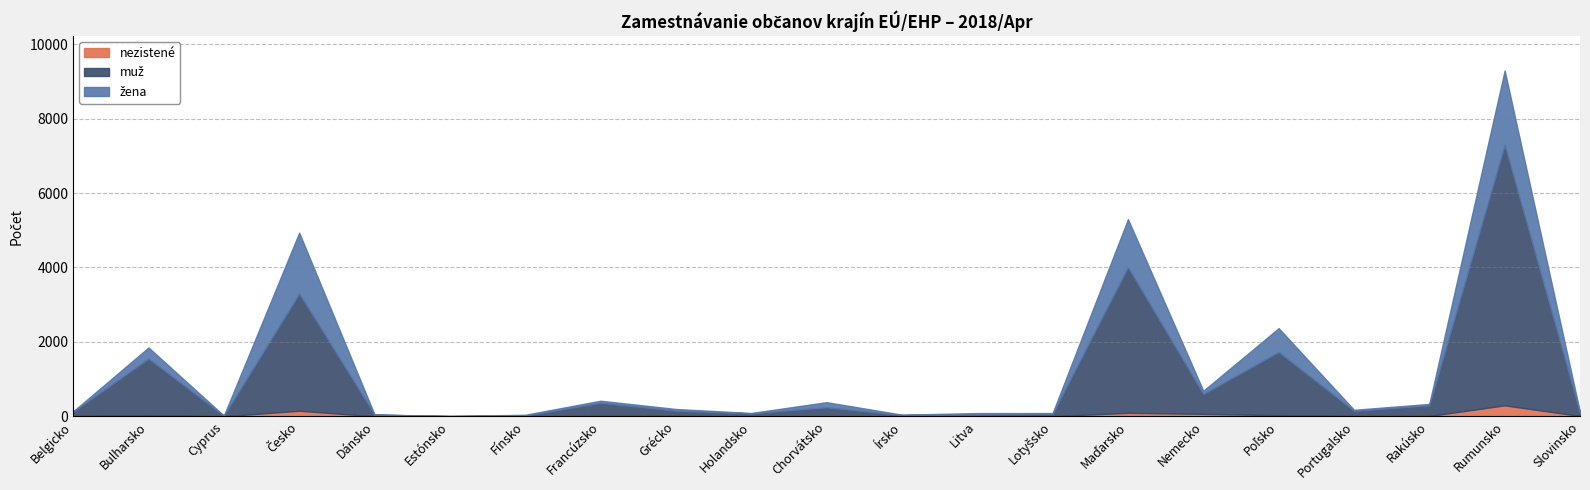

At how many categories does at least one series exceed 5143?

1